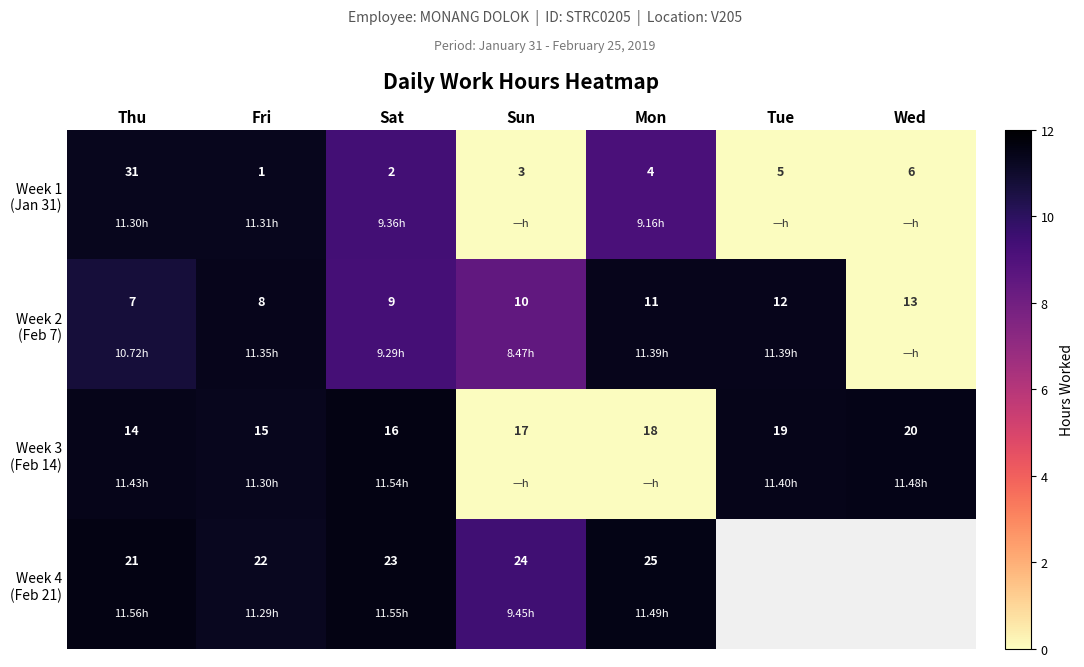

What is the total value across all series at Sun?

54.0